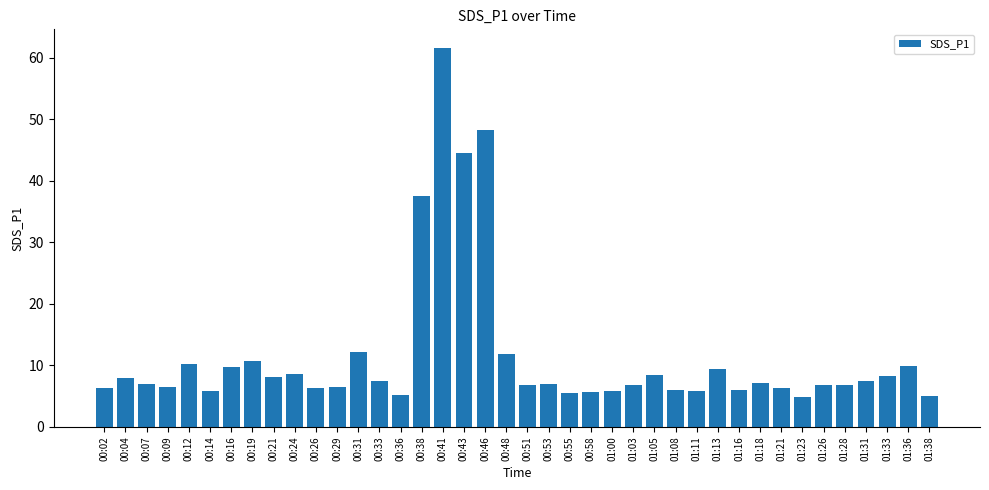

Which has a higher value, 01:11 or 01:36?

01:36